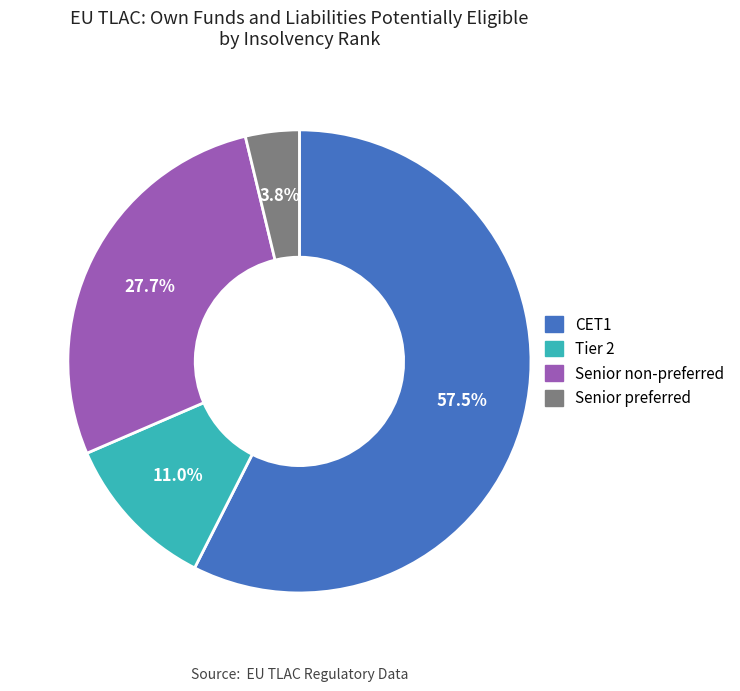

Which category has the smallest portion of the pie?

Senior preferred